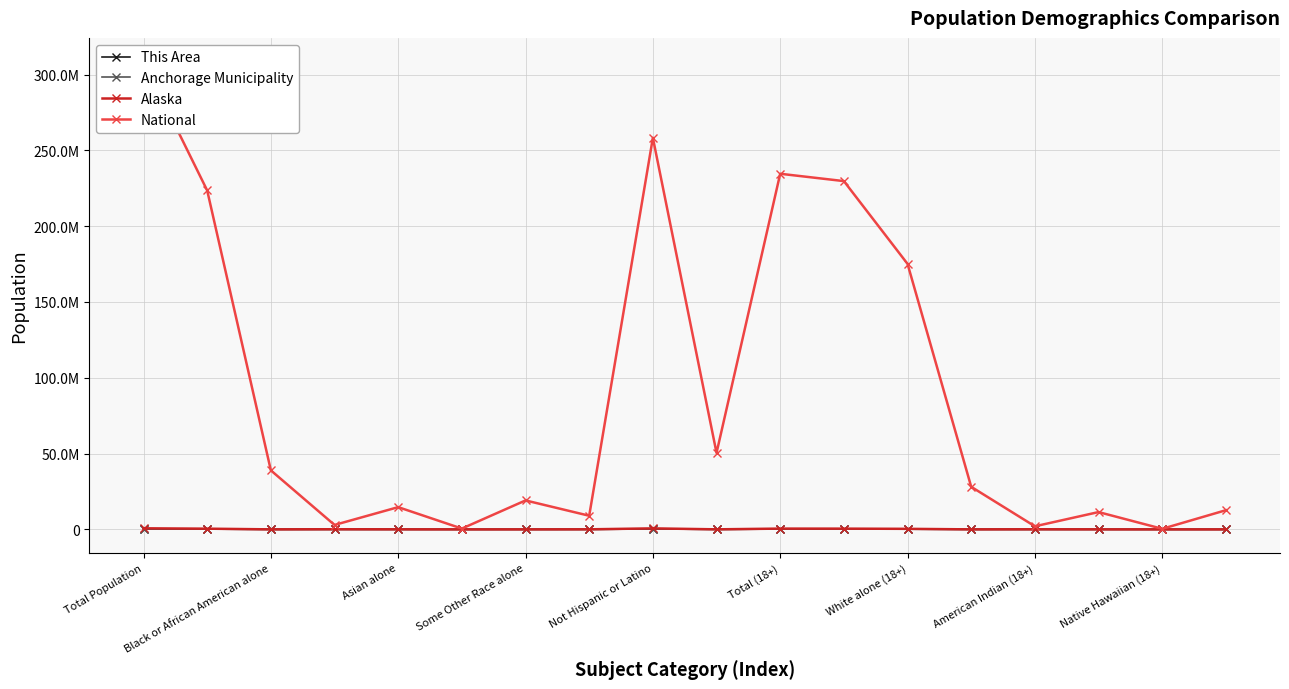

Is this an area chart (filled region under the line)?

No